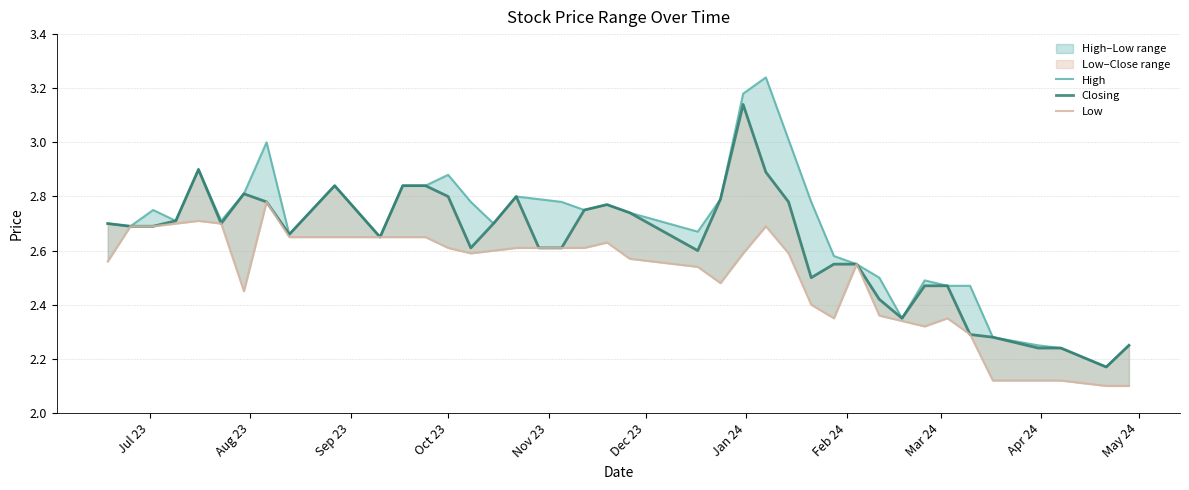

Is the value of High at 17 greater than the value of Closing at May 24?

Yes